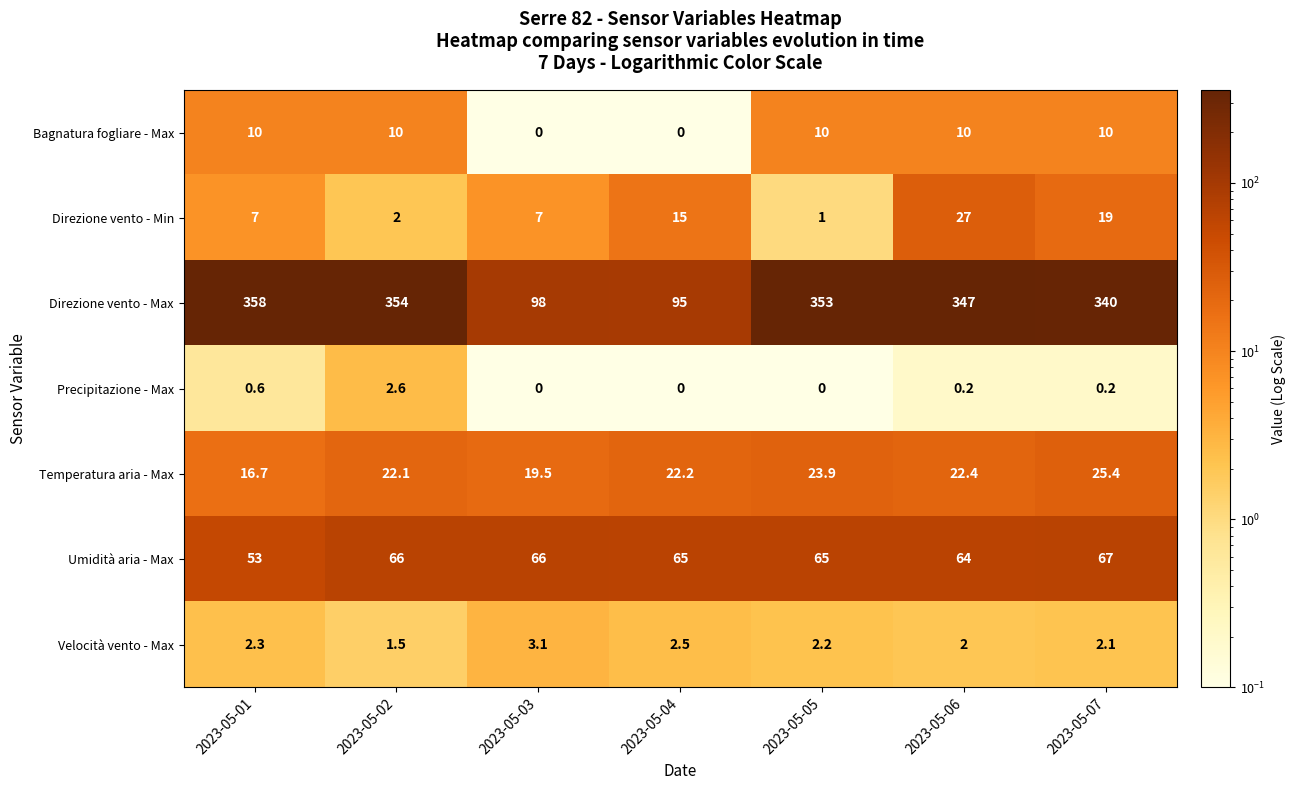

What is the highest value of the Velocità vento - Max series?

3.1